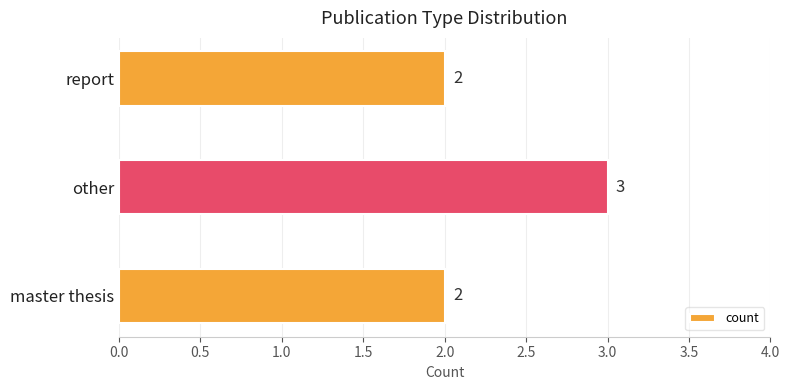

What is the sum of all values?

7